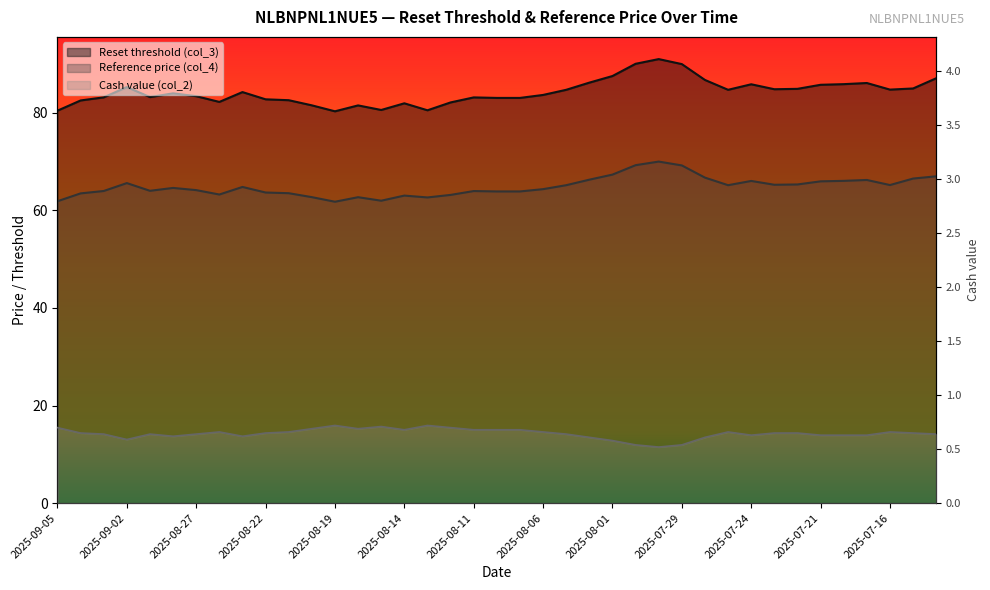

Reading left to right, list all the values displayed in this chart.

Reset threshold (col_3): 2025-09-05=80.4	2025-09-04=82.5	2025-09-03=83.2	2025-09-02=85.3	2025-08-29=83.2	2025-08-28=84.0	2025-08-27=83.4	2025-08-26=82.2	2025-08-25=84.2	2025-08-22=82.8	2025-08-21=82.6	2025-08-20=81.5	2025-08-19=80.3	2025-08-18=81.5	2025-08-15=80.6	2025-08-14=81.9	2025-08-13=80.5	2025-08-12=82.1	2025-08-11=83.1	2025-08-08=83.0	2025-08-07=83.0	2025-08-06=83.7	2025-08-05=84.7	2025-08-04=86.2	2025-08-01=87.5	2025-07-31=90.0	2025-07-30=91.0	2025-07-29=90.0	2025-07-28=86.7	2025-07-25=84.7	2025-07-24=85.8	2025-07-23=84.8	2025-07-22=84.9	2025-07-21=85.7	2025-07-18=85.9	2025-07-17=86.1	2025-07-16=84.7	2025-07-15=85.0	2025-07-14=87.1
Reference price (col_4): 2025-09-05=61.9	2025-09-04=63.5	2025-09-03=64.0	2025-09-02=65.6	2025-08-29=64.0	2025-08-28=64.6	2025-08-27=64.2	2025-08-26=63.2	2025-08-25=64.8	2025-08-22=63.7	2025-08-21=63.5	2025-08-20=62.7	2025-08-19=61.8	2025-08-18=62.7	2025-08-15=62.0	2025-08-14=63.0	2025-08-13=62.6	2025-08-12=63.2	2025-08-11=64.0	2025-08-08=63.9	2025-08-07=63.9	2025-08-06=64.3	2025-08-05=65.2	2025-08-04=66.3	2025-08-01=67.3	2025-07-31=69.3	2025-07-30=70.0	2025-07-29=69.2	2025-07-28=66.7	2025-07-25=65.2	2025-07-24=66.0	2025-07-23=65.2	2025-07-22=65.3	2025-07-21=66.0	2025-07-18=66.0	2025-07-17=66.2	2025-07-16=65.2	2025-07-15=66.5	2025-07-14=67.0
Cash value (col_2): 2025-09-05=0.7	2025-09-04=0.7	2025-09-03=0.6	2025-09-02=0.6	2025-08-29=0.6	2025-08-28=0.6	2025-08-27=0.6	2025-08-26=0.7	2025-08-25=0.6	2025-08-22=0.7	2025-08-21=0.7	2025-08-20=0.7	2025-08-19=0.7	2025-08-18=0.7	2025-08-15=0.7	2025-08-14=0.7	2025-08-13=0.7	2025-08-12=0.7	2025-08-11=0.7	2025-08-08=0.7	2025-08-07=0.7	2025-08-06=0.7	2025-08-05=0.6	2025-08-04=0.6	2025-08-01=0.6	2025-07-31=0.5	2025-07-30=0.5	2025-07-29=0.5	2025-07-28=0.6	2025-07-25=0.7	2025-07-24=0.6	2025-07-23=0.7	2025-07-22=0.7	2025-07-21=0.6	2025-07-18=0.6	2025-07-17=0.6	2025-07-16=0.7	2025-07-15=0.7	2025-07-14=0.6